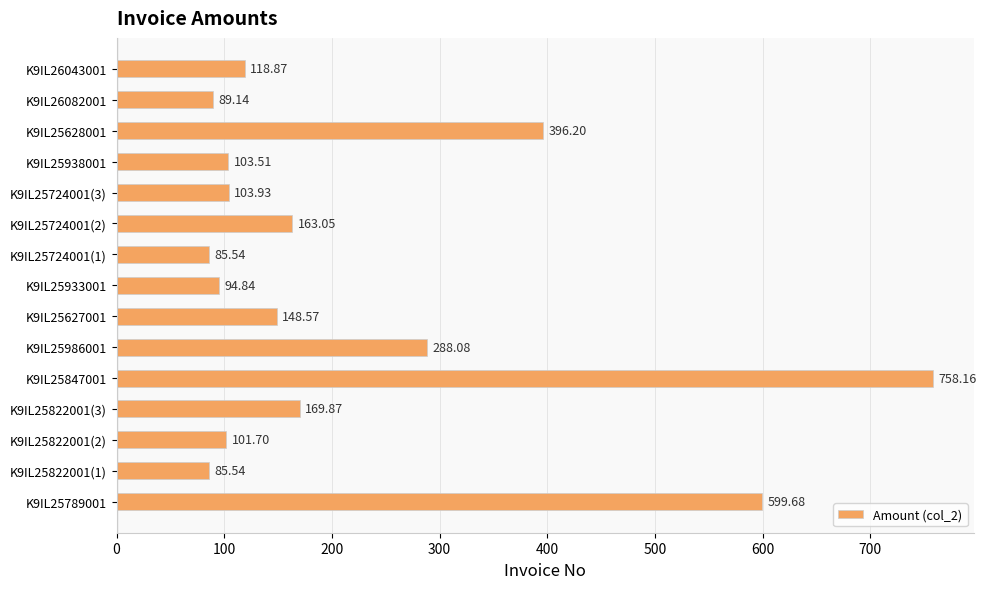

Between K9IL26043001 and K9IL25938001, which is larger?

K9IL26043001